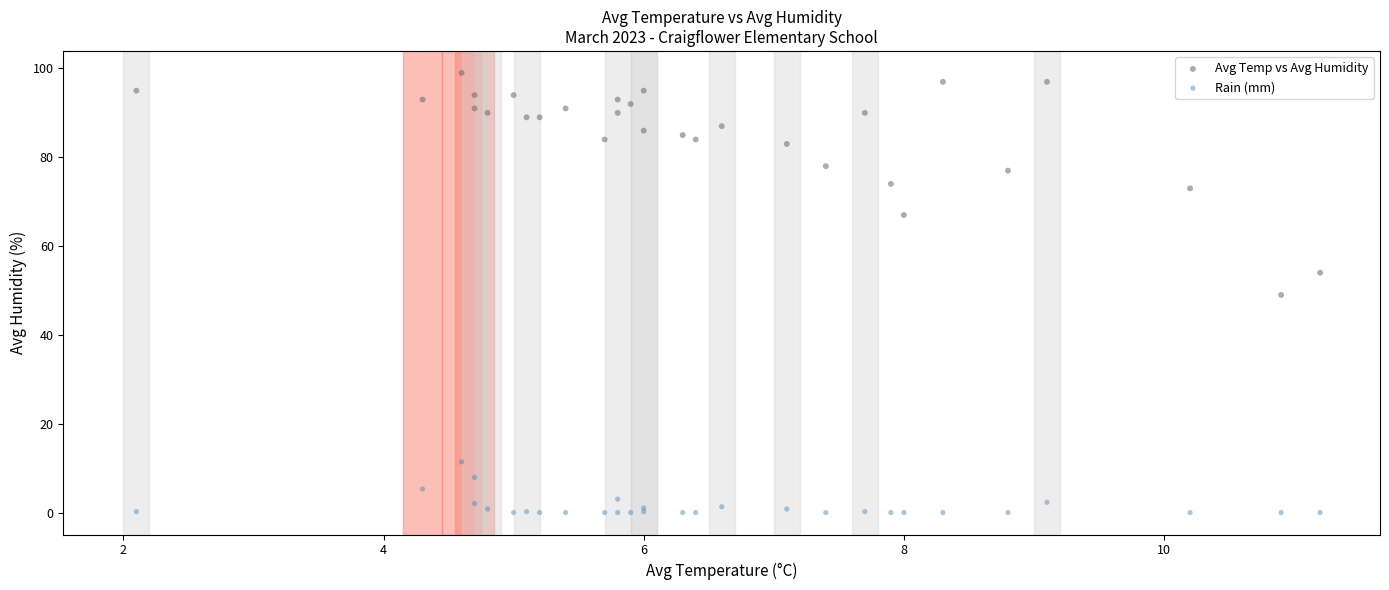

Which series has the widest spread of Y values?

Avg Temp vs Avg Humidity